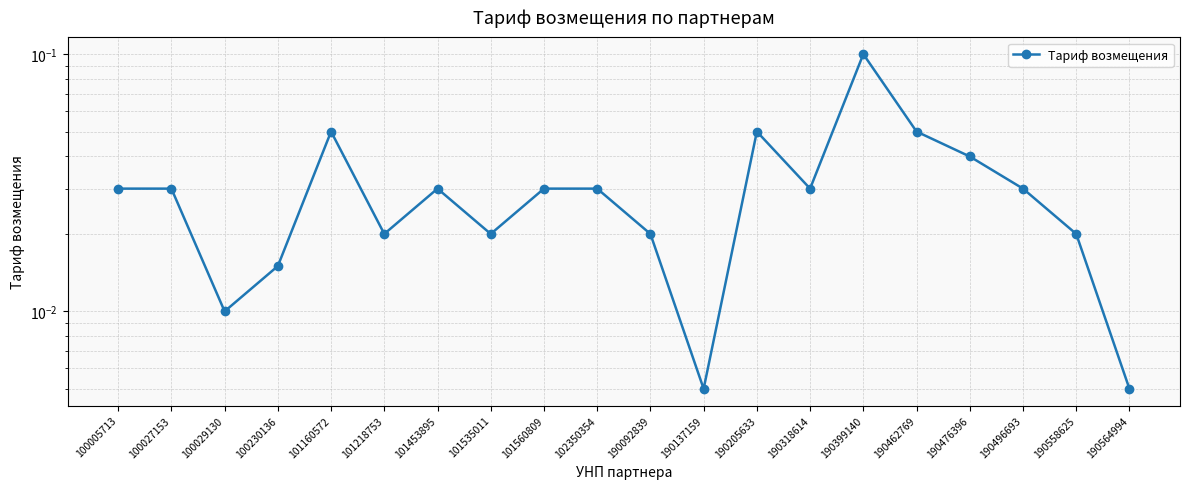

Reading left to right, transcribe all the data shown in this chart.

100005713=0.0	100027153=0.0	100029130=0.0	100230136=0.0	101160572=0.1	101218753=0.0	101453895=0.0	101535011=0.0	101560809=0.0	102350354=0.0	190092839=0.0	190137159=0.0	190205633=0.1	190318614=0.0	190399140=0.1	190462769=0.1	190476396=0.0	190496693=0.0	190558625=0.0	190564994=0.0